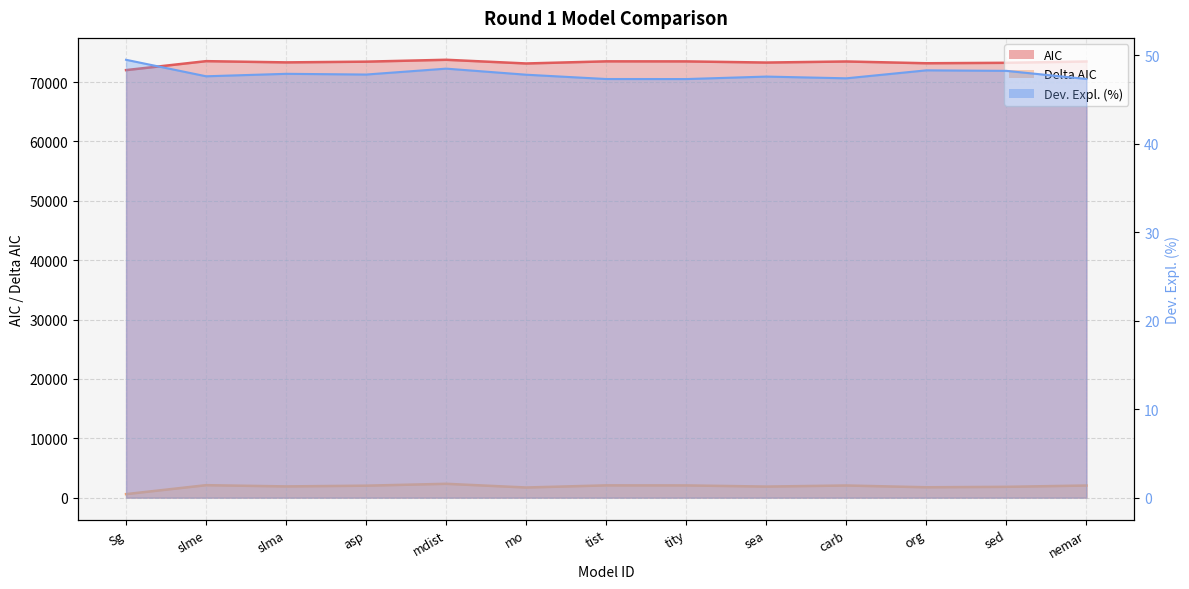

How many lines are shown in the chart?

3